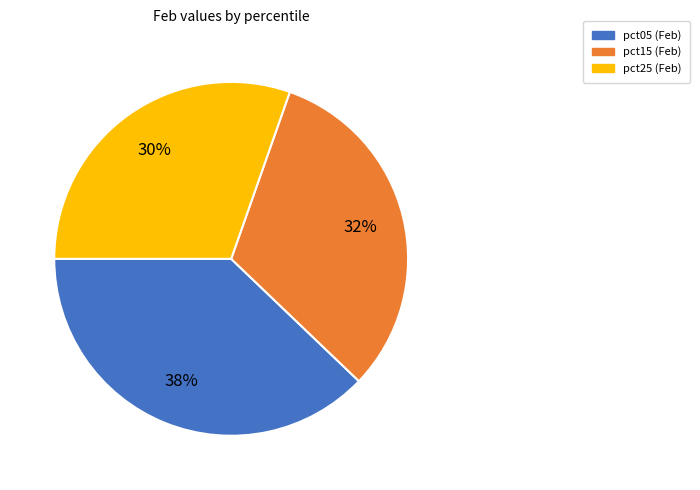

How many segments does this pie chart have?

3